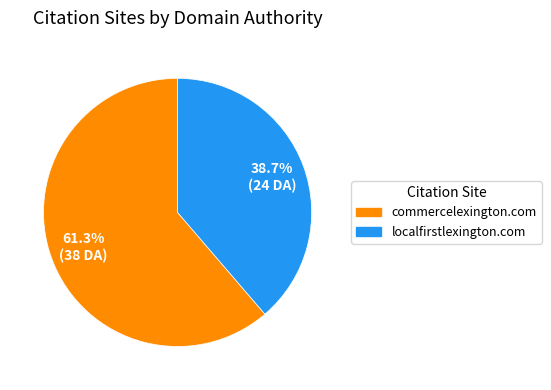

How much of the chart is everything except localfirstlexington.com?

61.3%